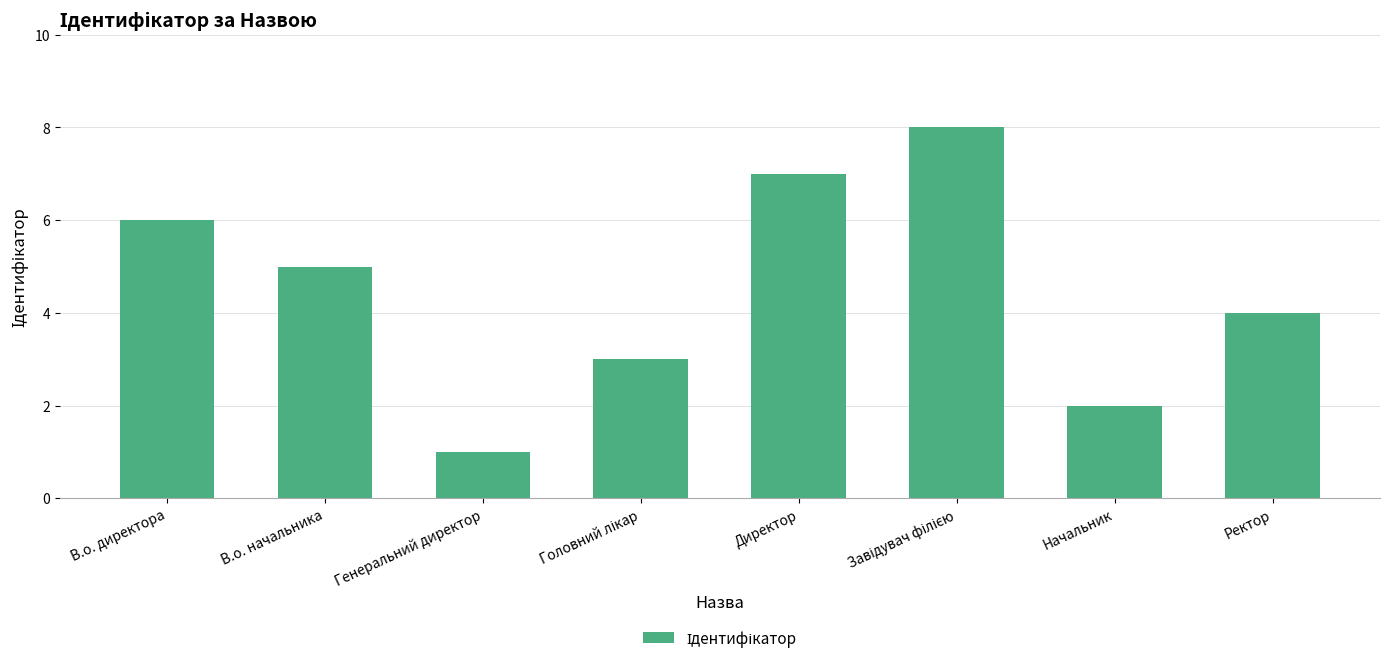

What is the difference between the maximum and second lowest values?

6